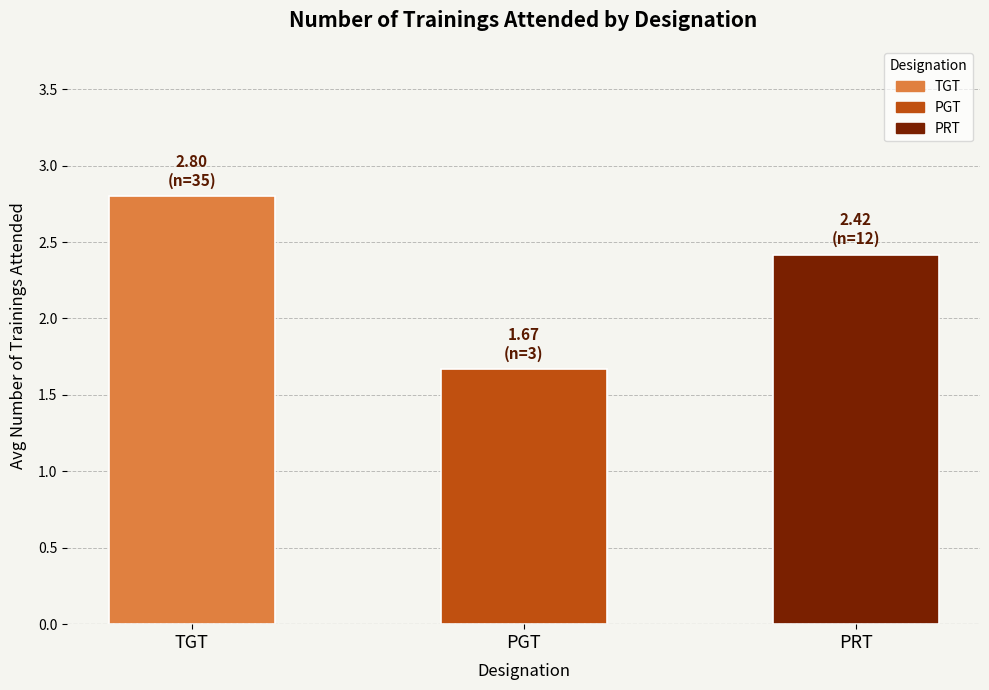

How many bars are there in total?

3